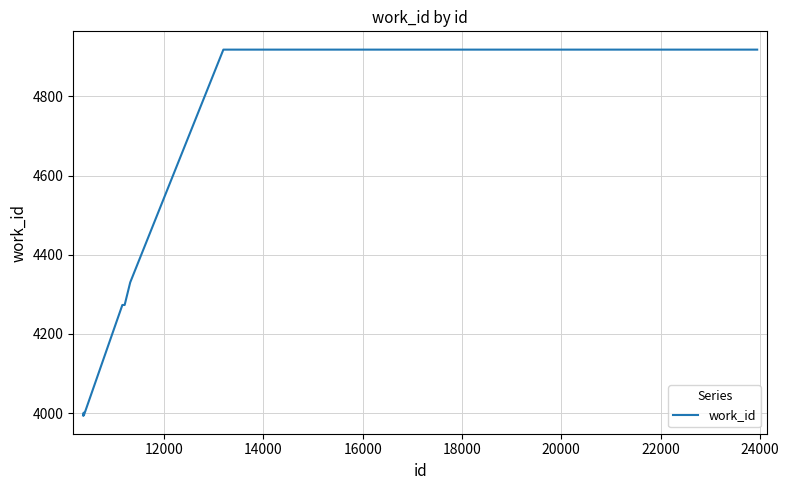

What is the greatest value displayed?

4918